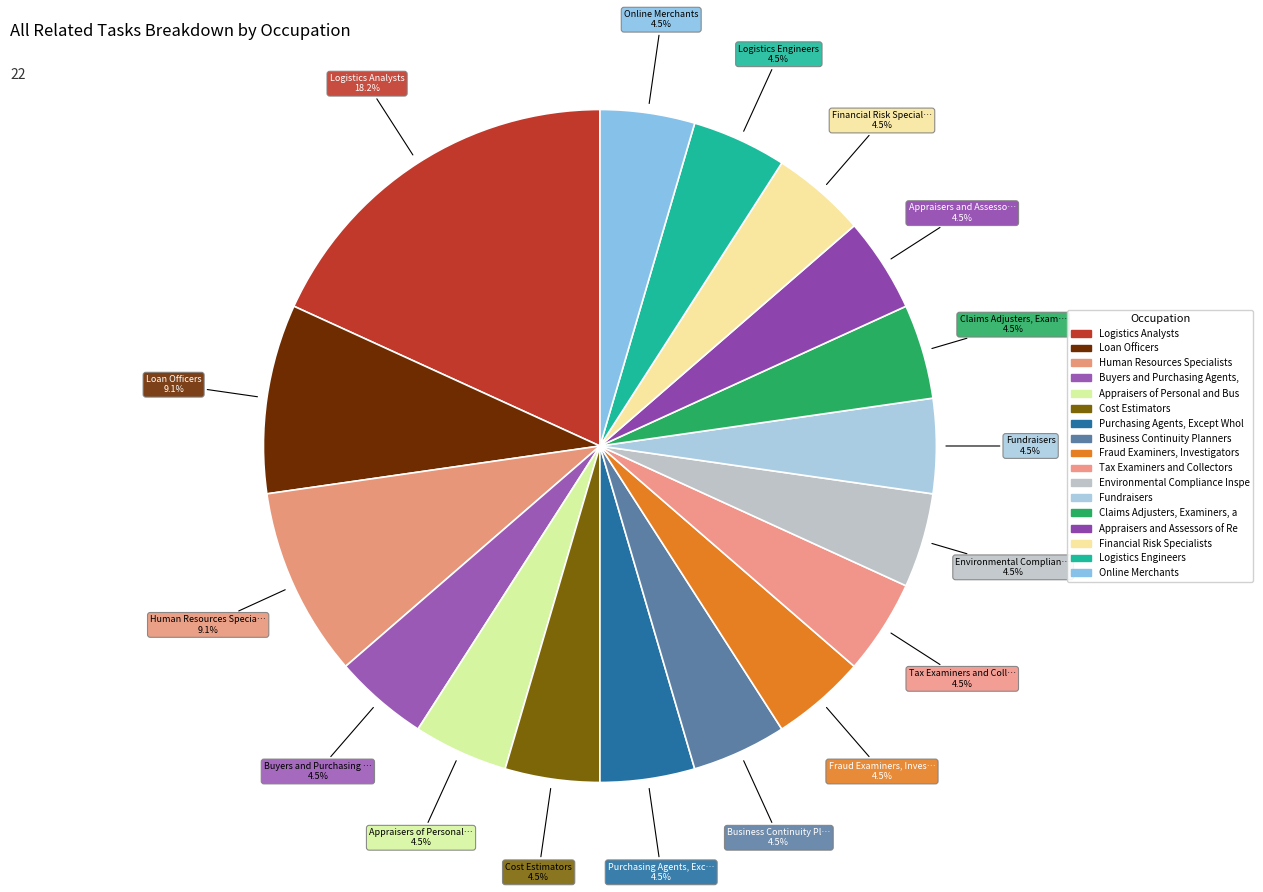

How many segments does this pie chart have?

17